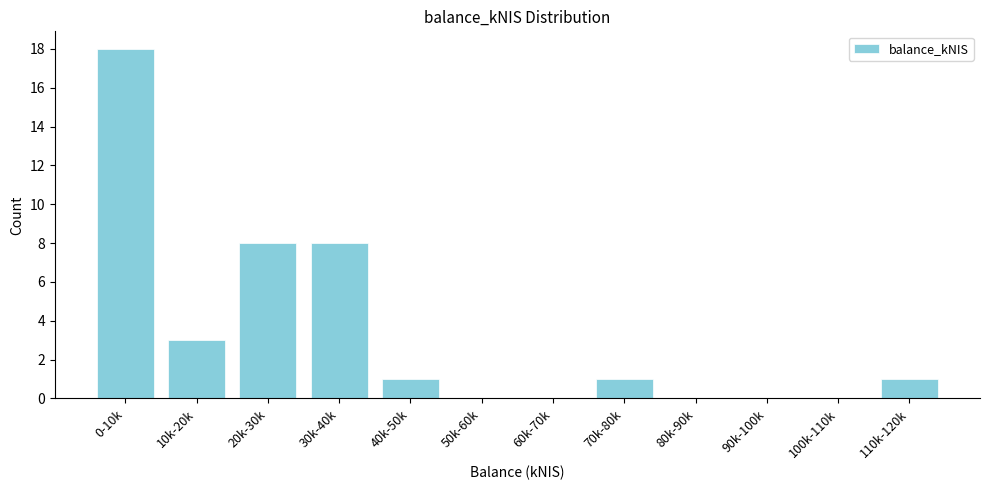

Reading left to right, list all the values displayed in this chart.

0-10k=18	10k-20k=3	20k-30k=8	30k-40k=8	40k-50k=1	50k-60k=0	60k-70k=0	70k-80k=1	80k-90k=0	90k-100k=0	100k-110k=0	110k-120k=1